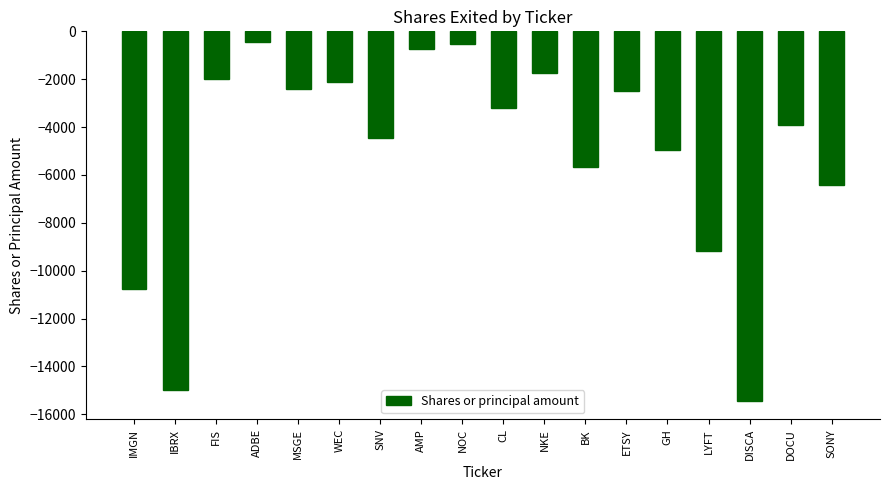

Is it true that the value at AMP is -750?

True